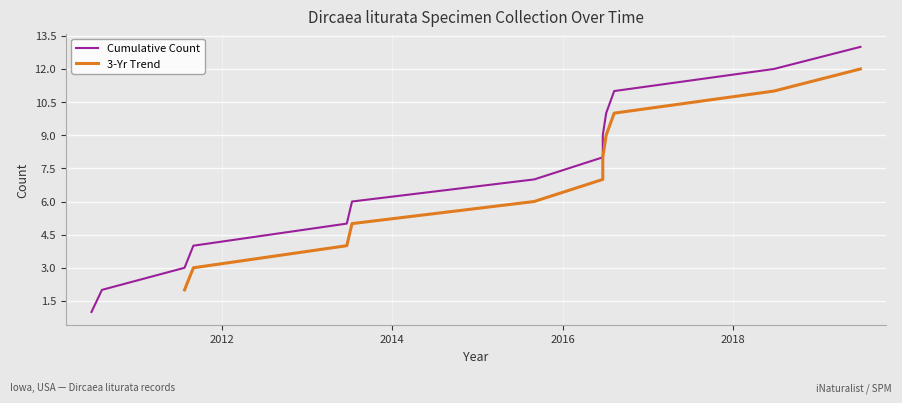

Count the number of categories in the chart.

13